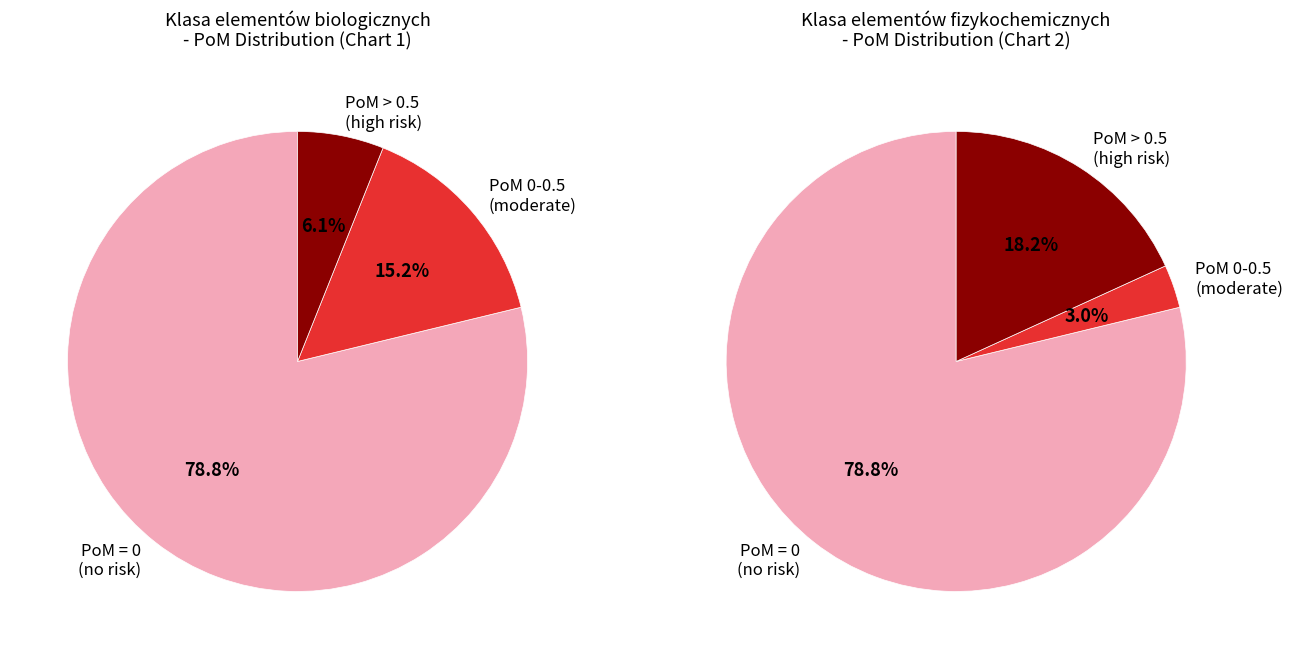

Which series has the largest range (max minus min)?

PoM = 0